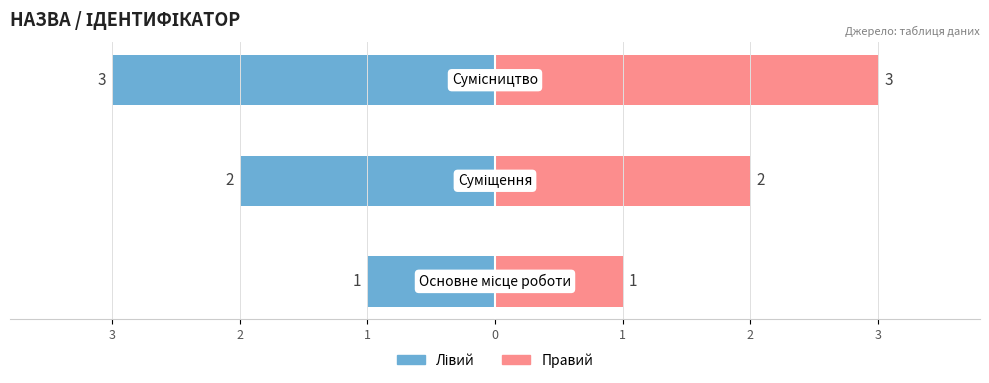

What is the difference between the maximum and minimum values in the Ідентифікатор (лівий) series?

2